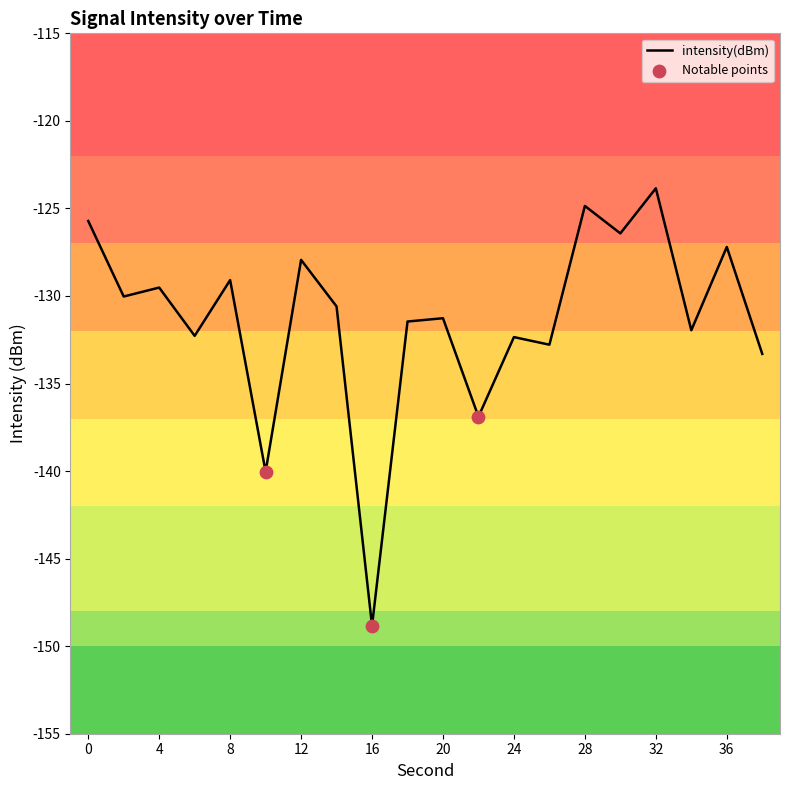

What is the greatest value displayed?

-123.9